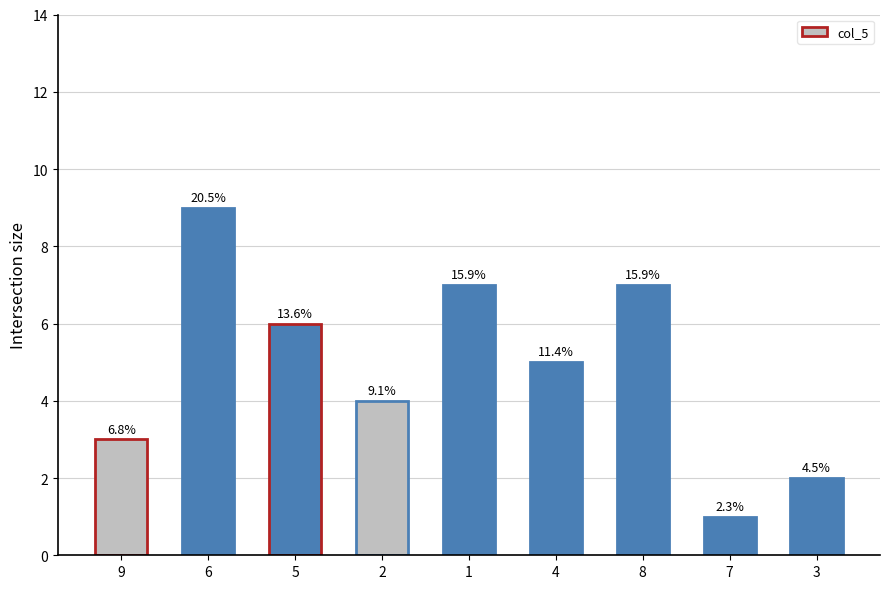

The chart shows a value of 2 at 3. True or false?

True